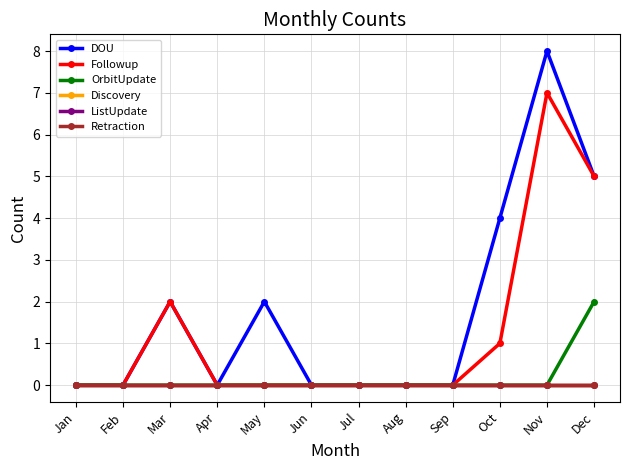

Which has a higher value, May or Apr?

May